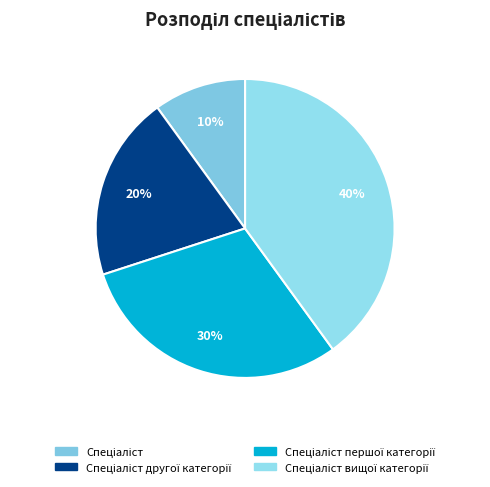

Count the number of slices in the pie.

4